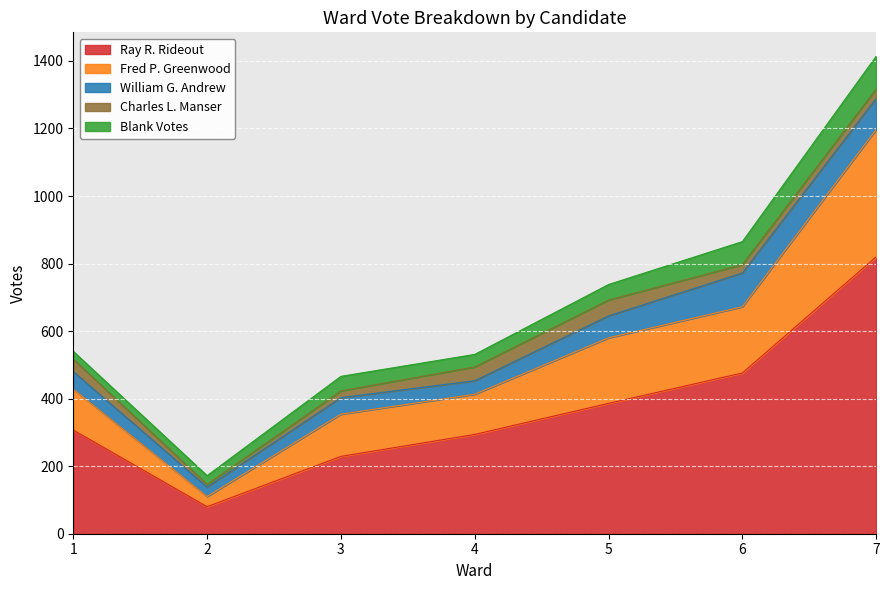

What is the value of the Ray R. Rideout point at the 2nd from the left?

80